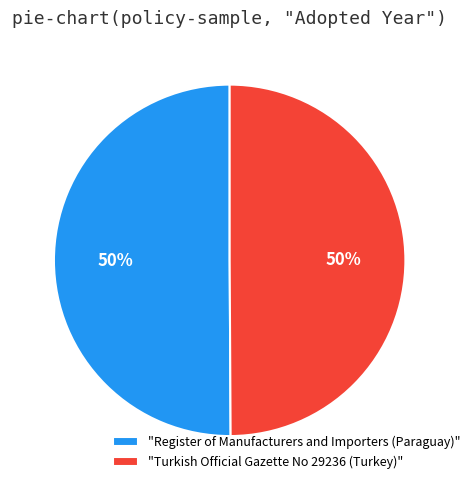

To the nearest percent, what percentage of the pie is "Register of Manufacturers and Importers (Paraguay)"?

50%